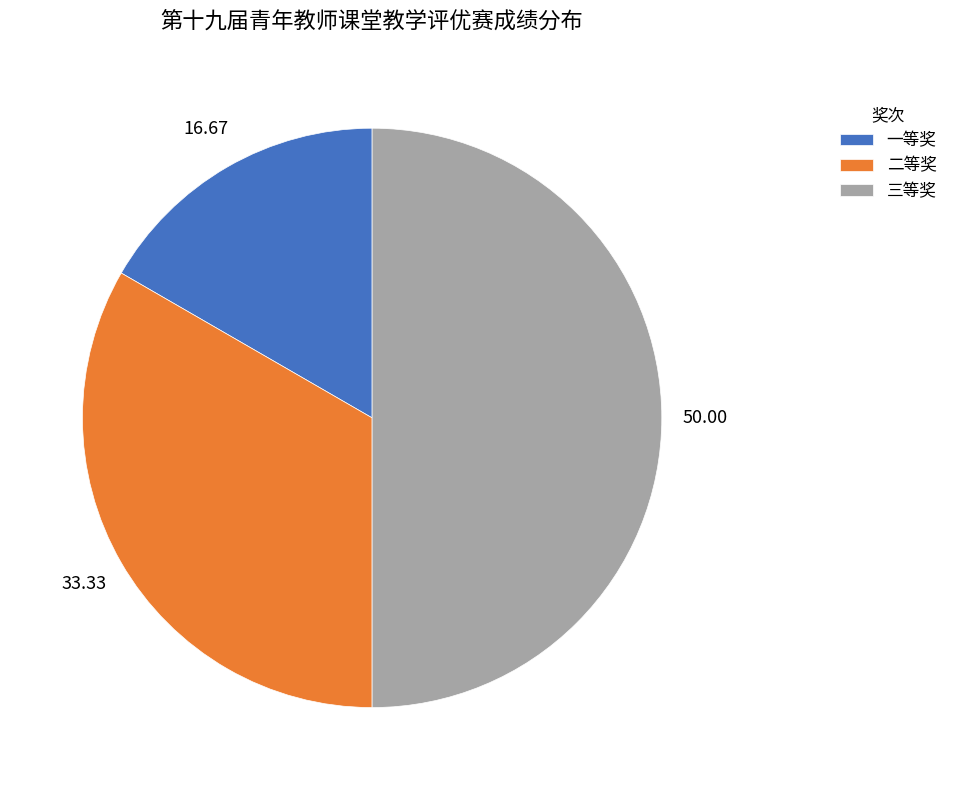

What is the largest slice in the pie chart?

三等奖